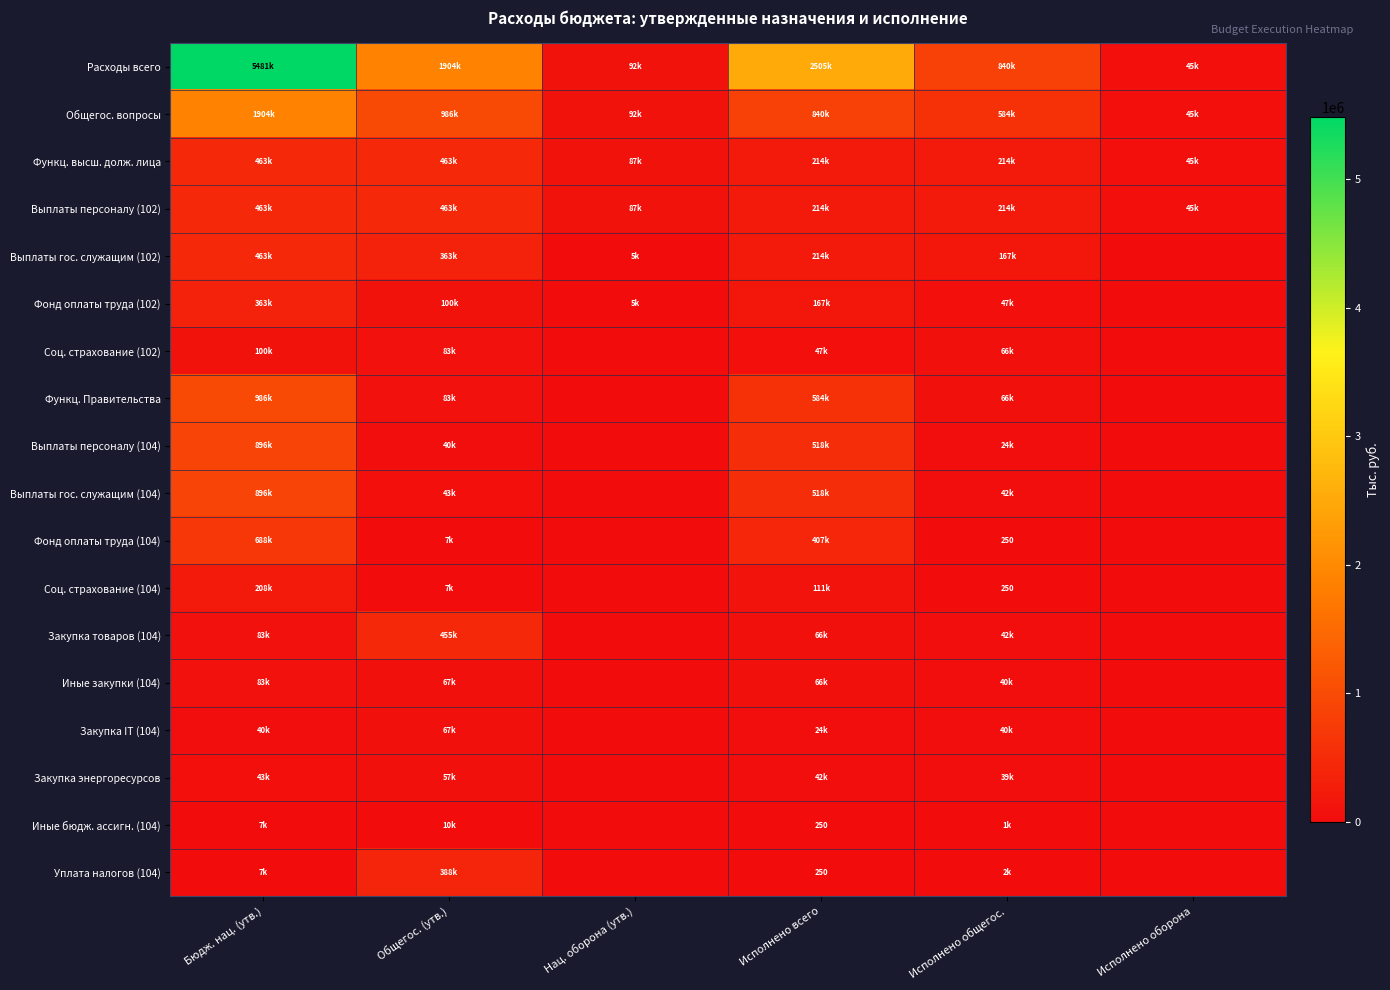

True or false: Выплаты персоналу (102) has a value of 213656.6 at Исполнено общегос..

True